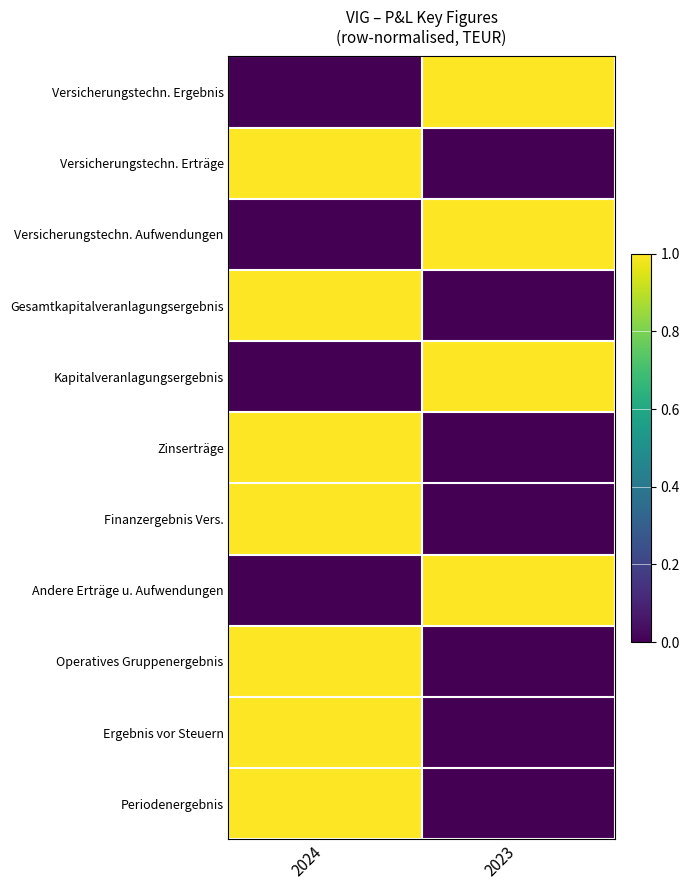

Which series changed the most between 2024 and 2023?

Versicherungstechn. Ergebnis